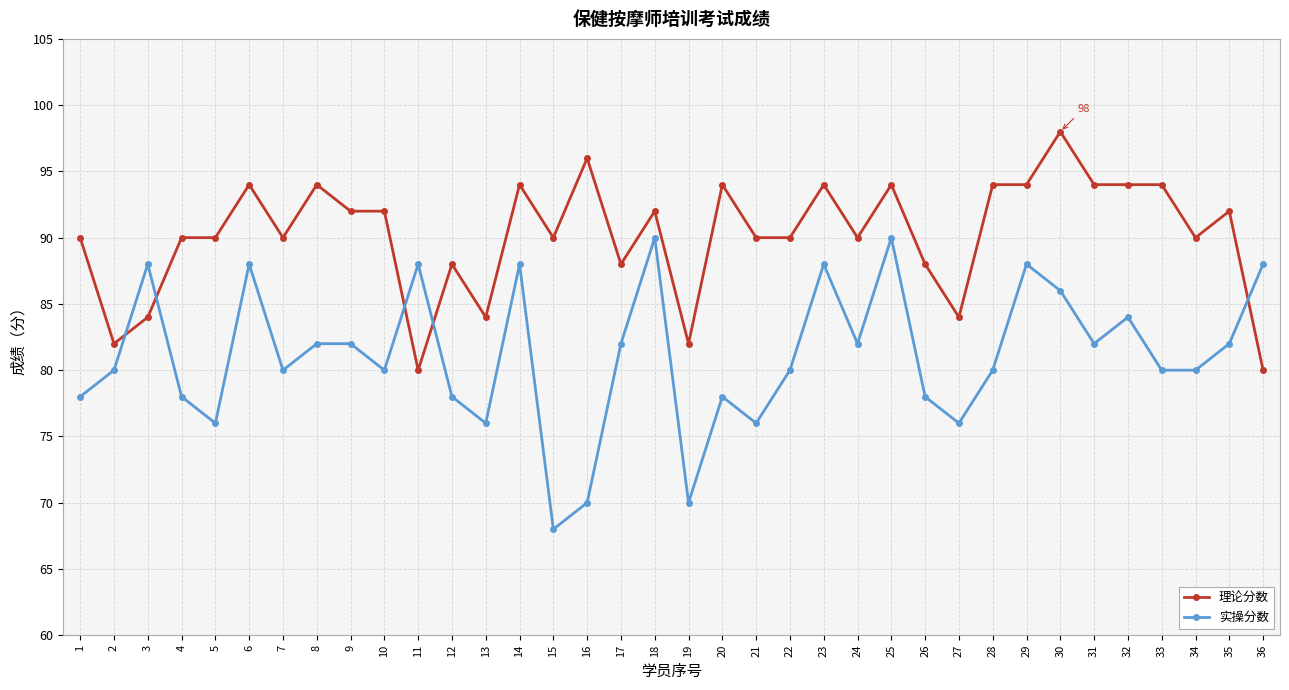

Where is the first local maximum for 实操分数?

3